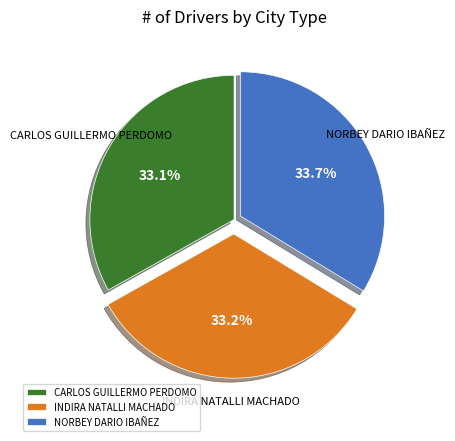

To the nearest percent, what portion does INDIRA NATALLI MACHADO represent?

33%